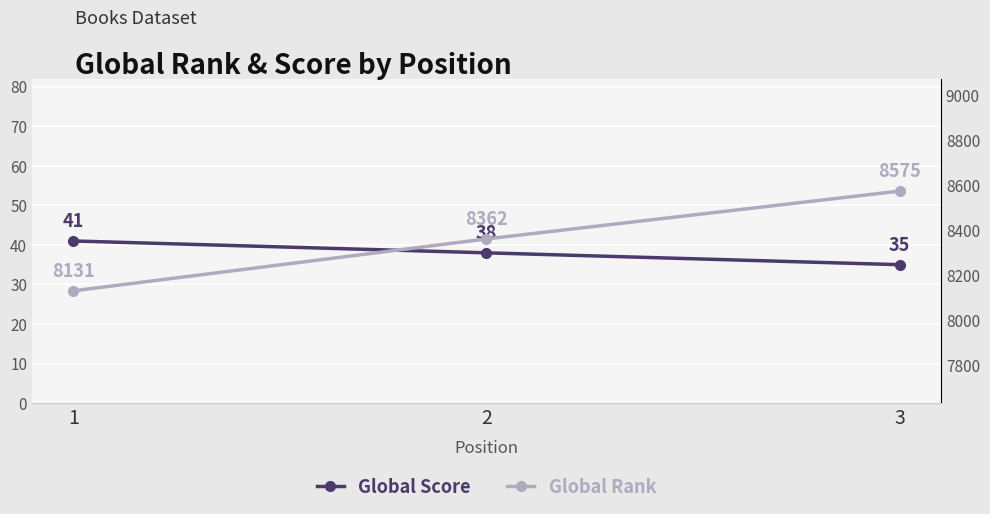

What is the difference between the maximum and minimum values in the Global Score series?

6